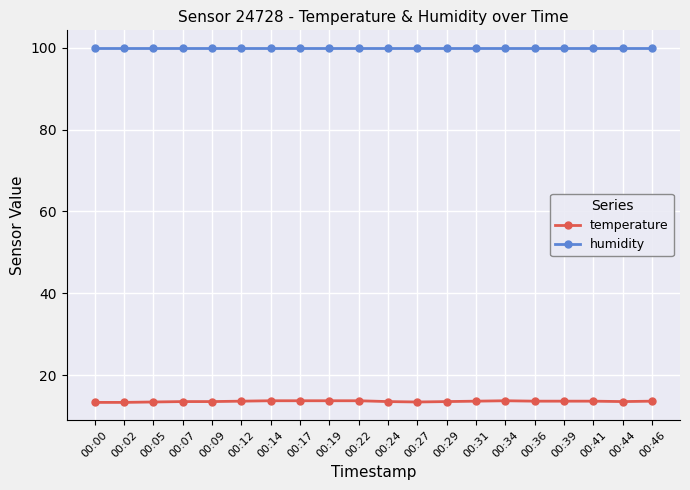

True or false: temperature and humidity cross at least once.

False